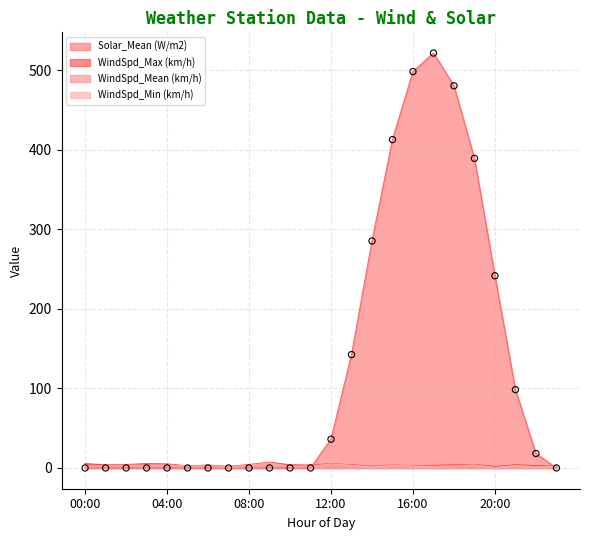

At which category is the sum across all series the highest?

17:00